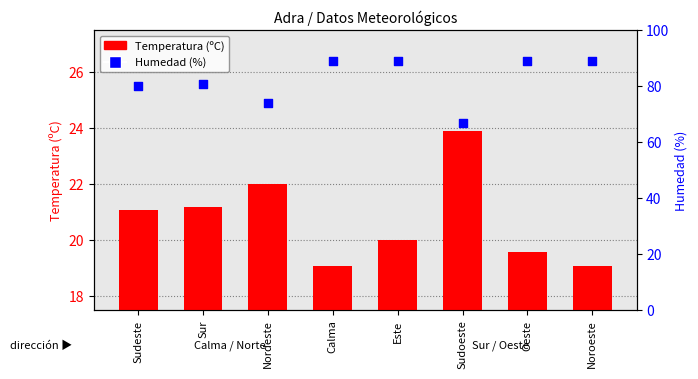

Is the value of Humedad (%) at Este greater than the value of Temperatura (ºC) at Nordeste?

Yes